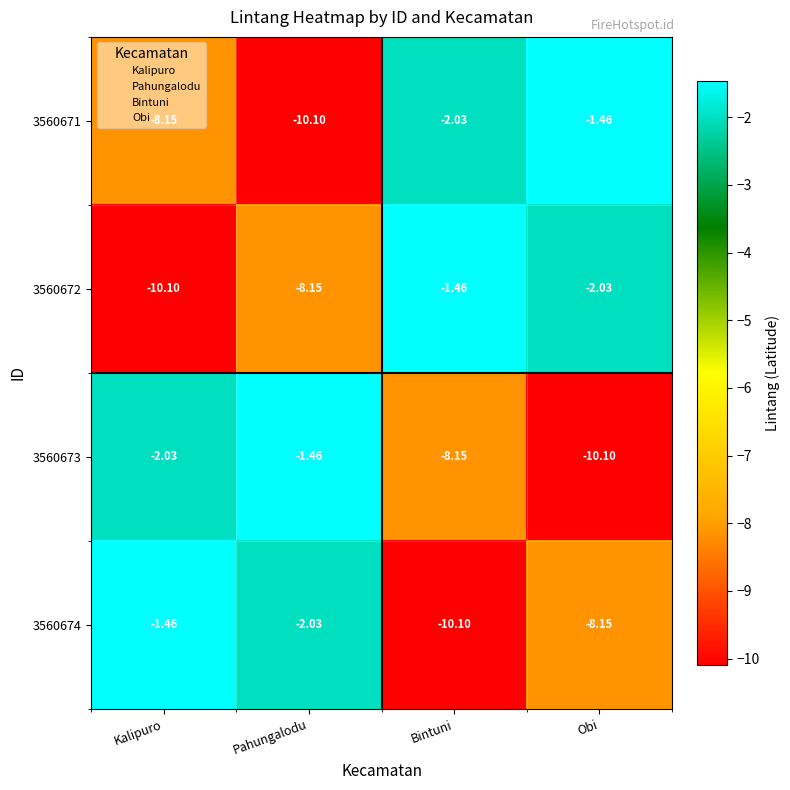

At which label does 3560673 first exceed -2?

Pahungalodu